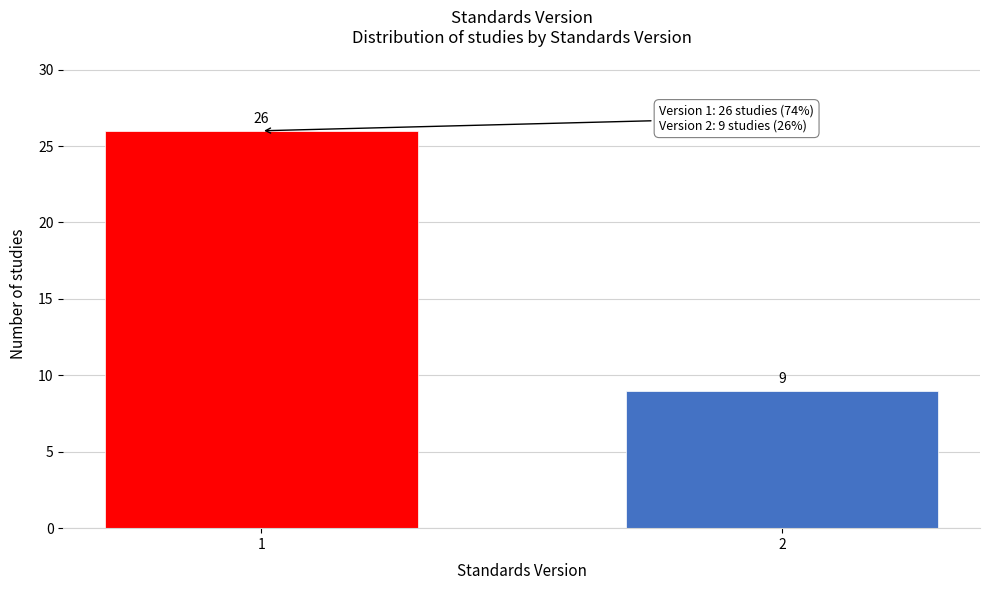

Reading right to left, what are all the values shown in this chart?

9	26